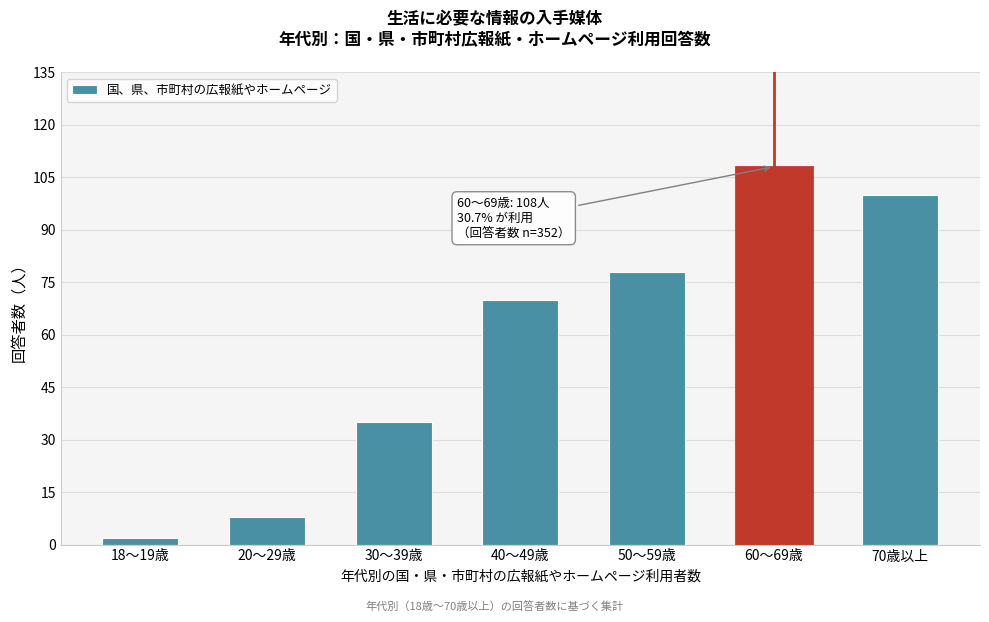

Reading left to right, list all the values displayed in this chart.

18～19歳=2	20～29歳=8	30～39歳=35	40～49歳=70	50～59歳=78	60～69歳=108	70歳以上=100